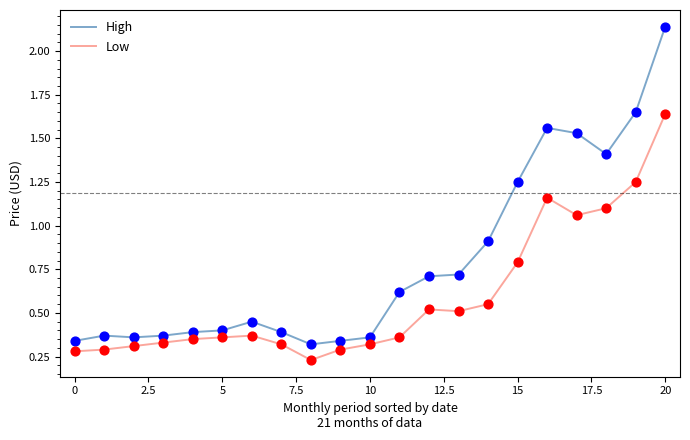

Which series has the largest range (max minus min)?

High